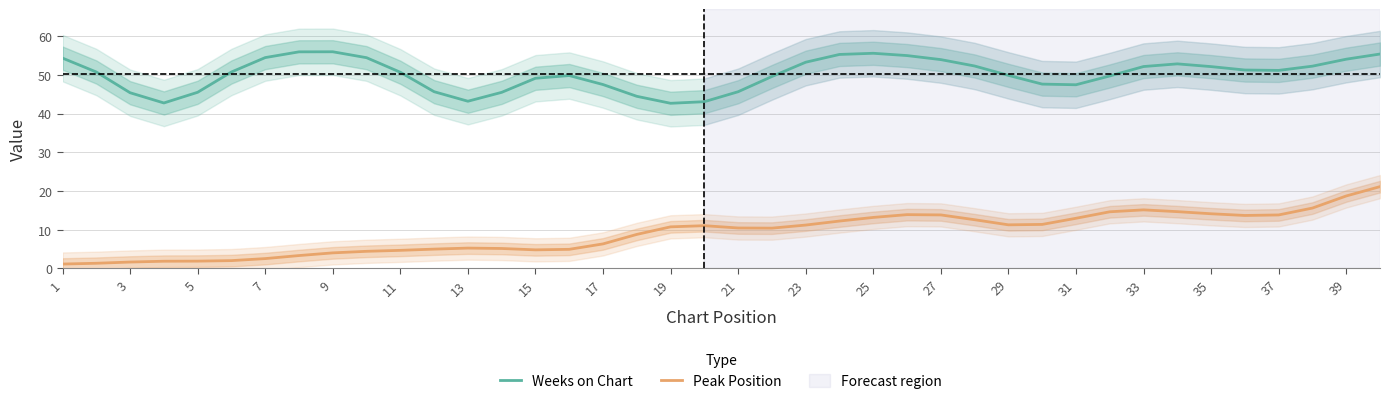

The value of Weeks on Chart at 29 is 73.3. True or false?

False